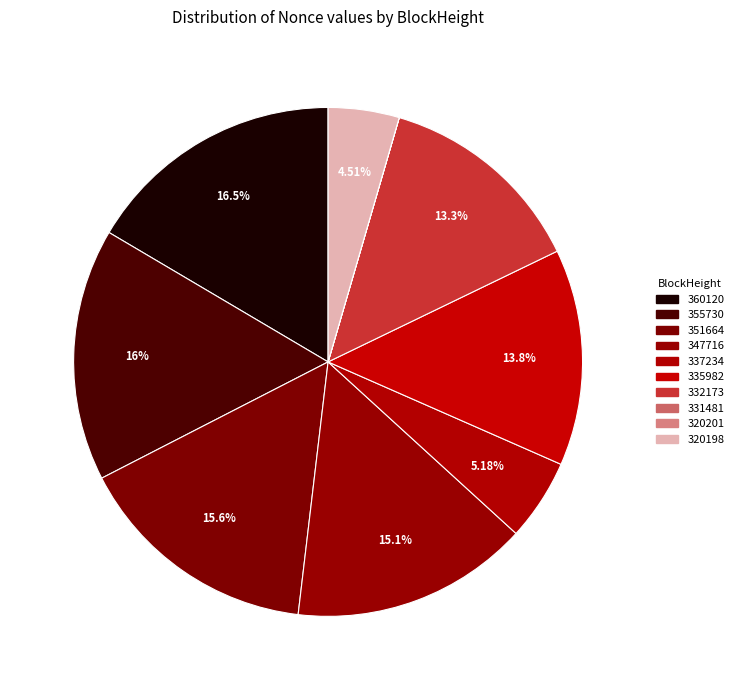

Does 320201 represent more than half of the total?

No